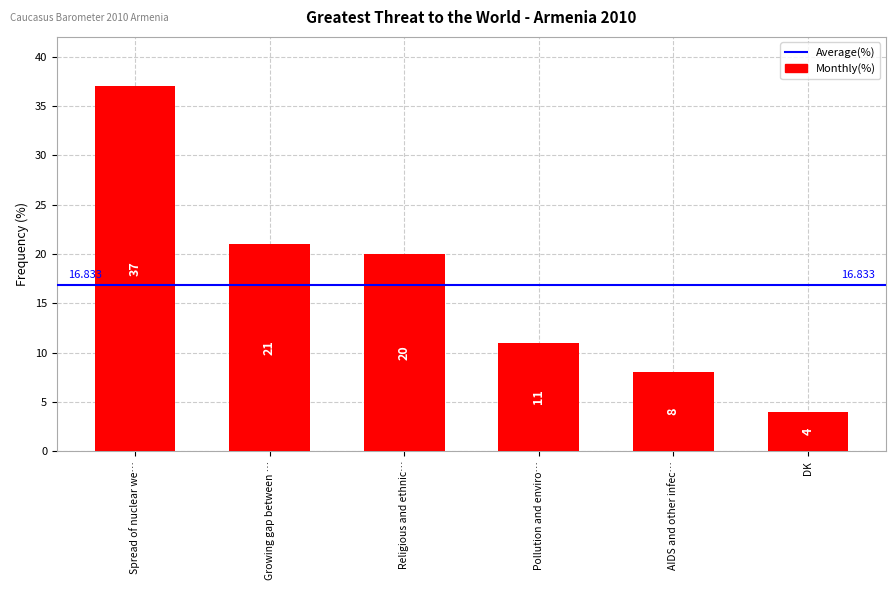

True or false: the data shows 11 at Pollution and enviro….

True